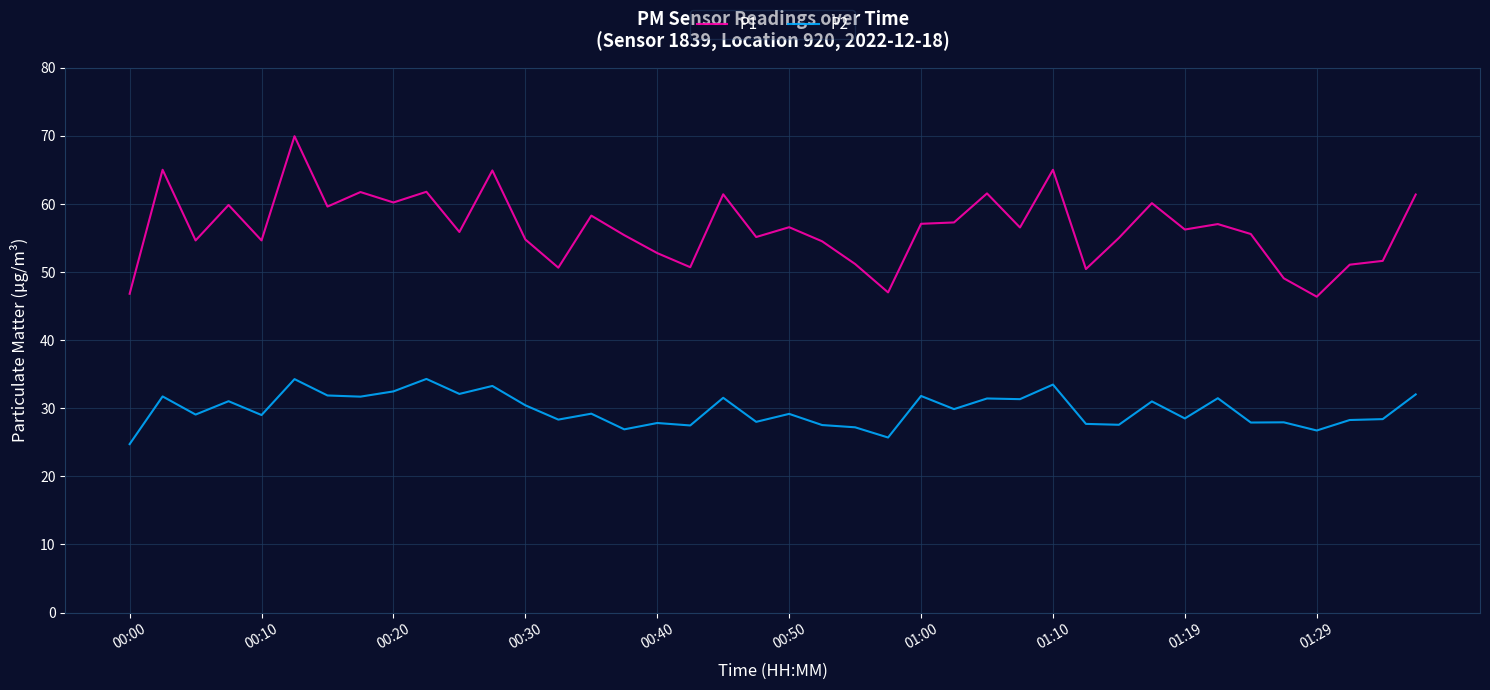

What is the sum of all P2 values?

1190.2